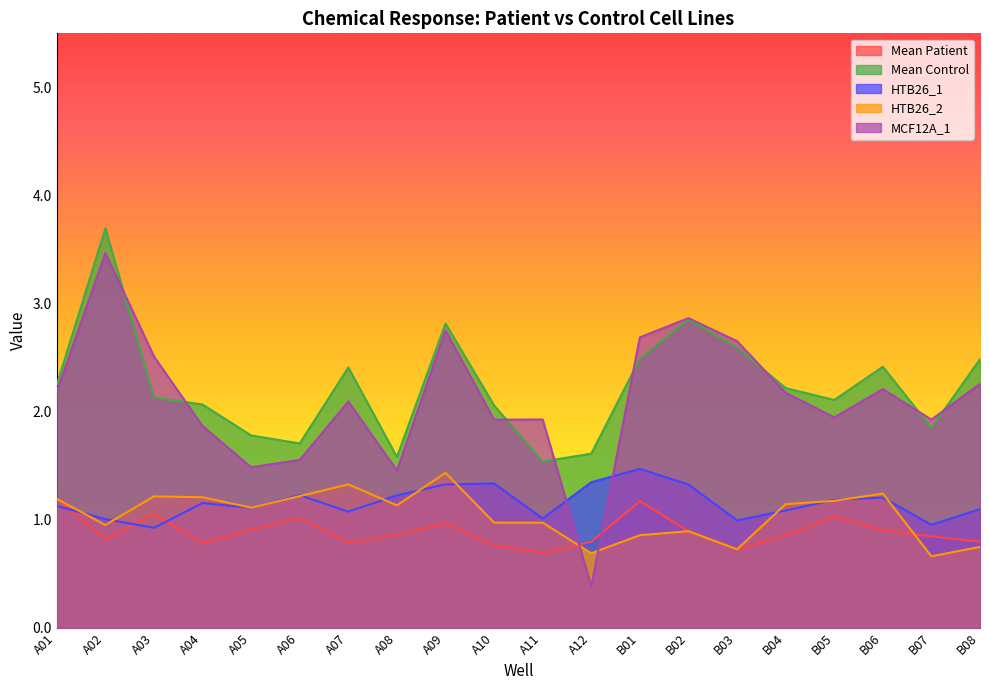

Reading left to right, what are all the values shown in this chart?

Mean Patient: 1.2	0.8	1.1	0.8	0.9	1.0	0.8	0.9	1.0	0.8	0.7	0.8	1.2	0.9	0.7	0.9	1.0	0.9	0.8	0.8
Mean Control: 2.2	3.7	2.1	2.1	1.8	1.7	2.4	1.6	2.8	2.1	1.5	1.6	2.5	2.9	2.6	2.2	2.1	2.4	1.8	2.5
HTB26_1: 1.1	1.0	0.9	1.2	1.1	1.2	1.1	1.2	1.3	1.3	1.0	1.3	1.5	1.3	1.0	1.1	1.2	1.2	1.0	1.1
HTB26_2: 1.2	1.0	1.2	1.2	1.1	1.2	1.3	1.1	1.4	1.0	1.0	0.7	0.9	0.9	0.7	1.1	1.2	1.2	0.7	0.7
MCF12A_1: 2.2	3.5	2.5	1.9	1.5	1.6	2.1	1.5	2.8	1.9	1.9	0.4	2.7	2.9	2.7	2.2	1.9	2.2	1.9	2.3